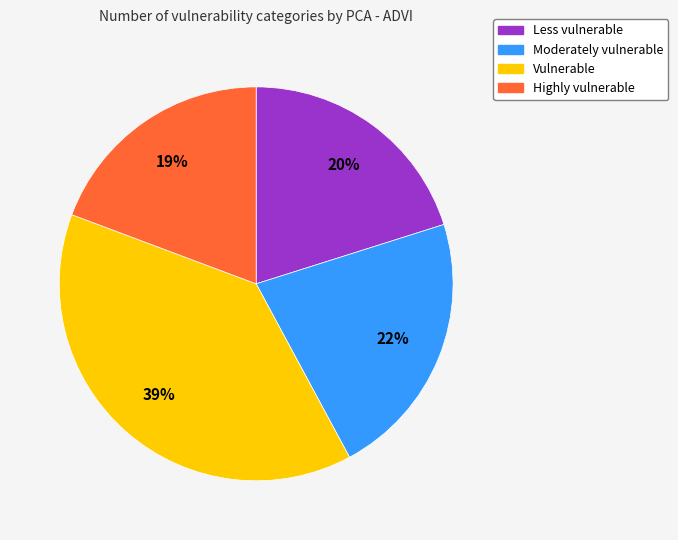

Is there any slice that represents more than half of the pie?

No